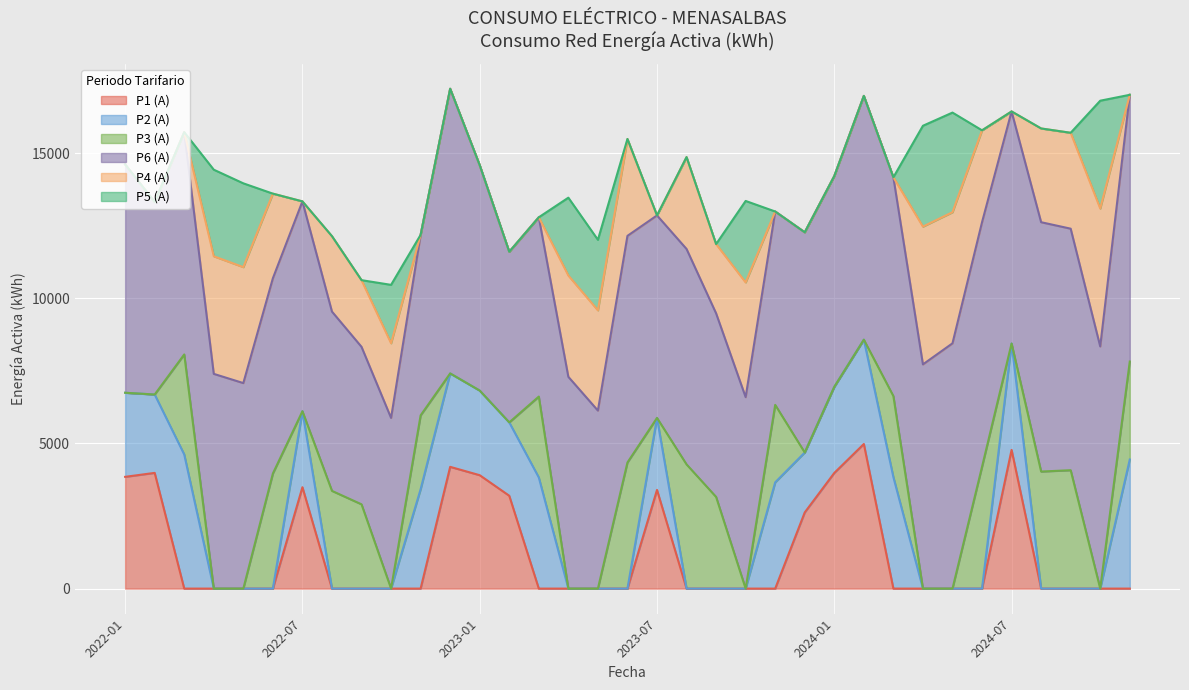

What is the sum of the P6 (A) values at 2022-10 and 2023-06?

13684.0